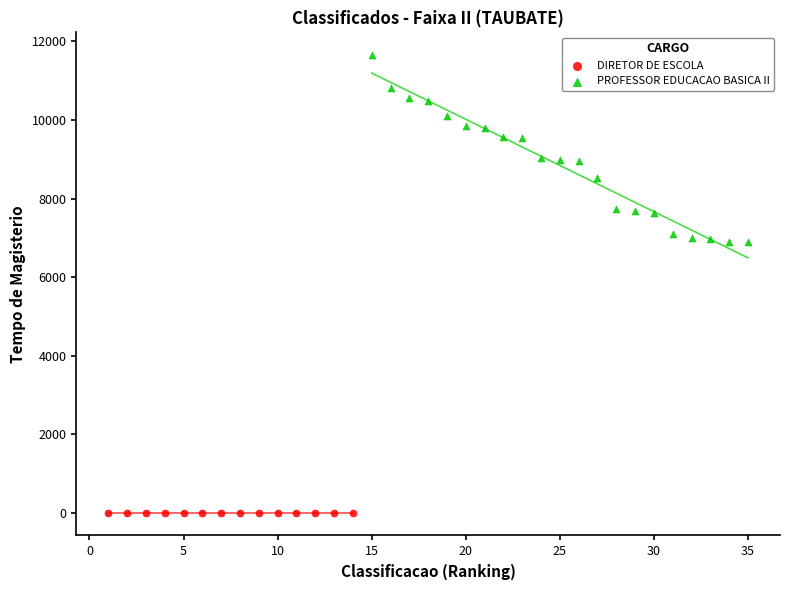

Which series reaches the maximum Y coordinate?

PROFESSOR EDUCACAO BASICA II